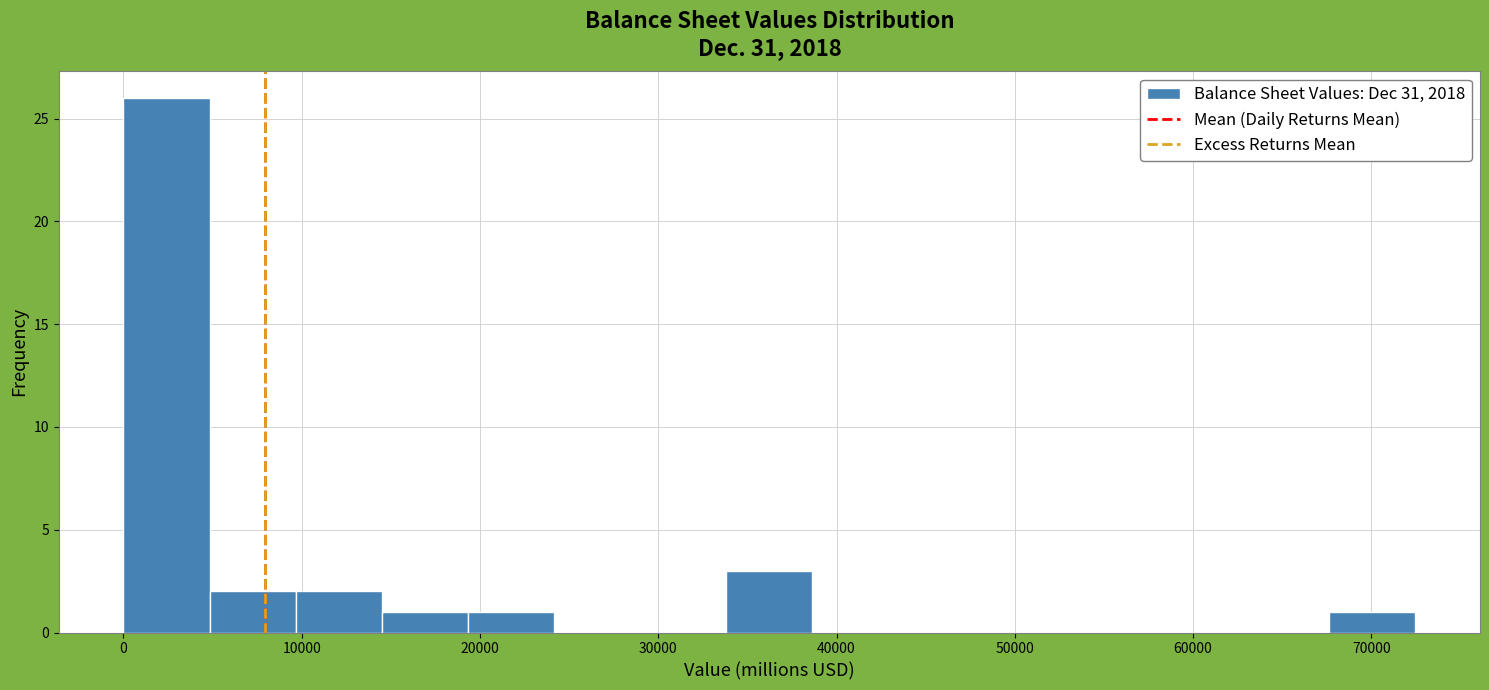

What is the height of the bar covering 19000 to 24000 on the x-axis? Neither the bar edges nor the heights are printed on the chart, so give them approximately, as read against the axes.

1